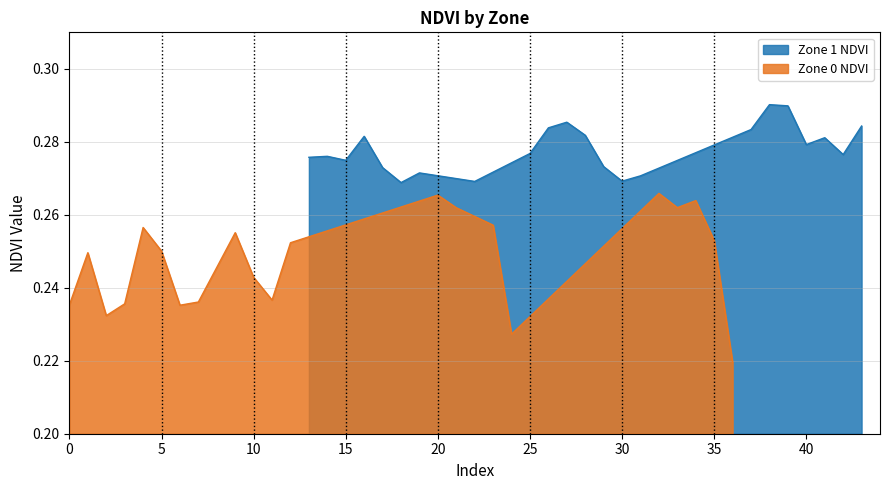

Is it true that Zone 1 NDVI equals 0.2 at 30?

False